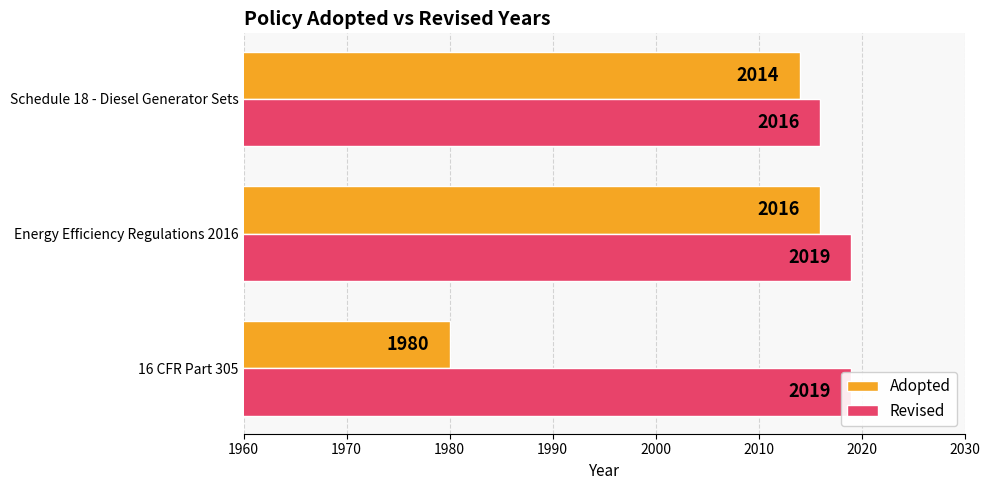

At Energy Efficiency Regulations 2016, list the series in order from largest to smallest.

Revised, Adopted